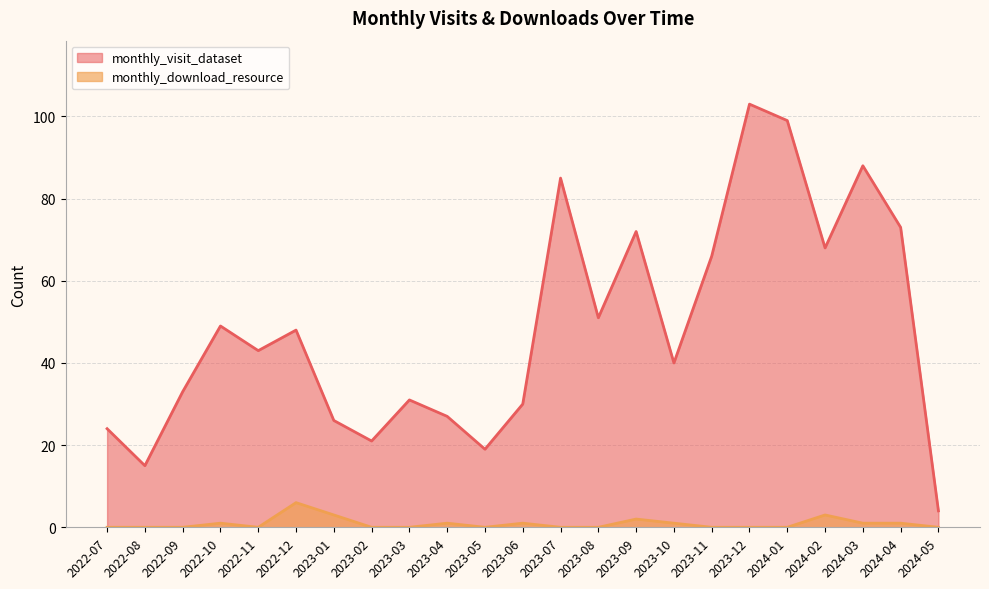

What is the label of the 12th point from the left?

2023-06